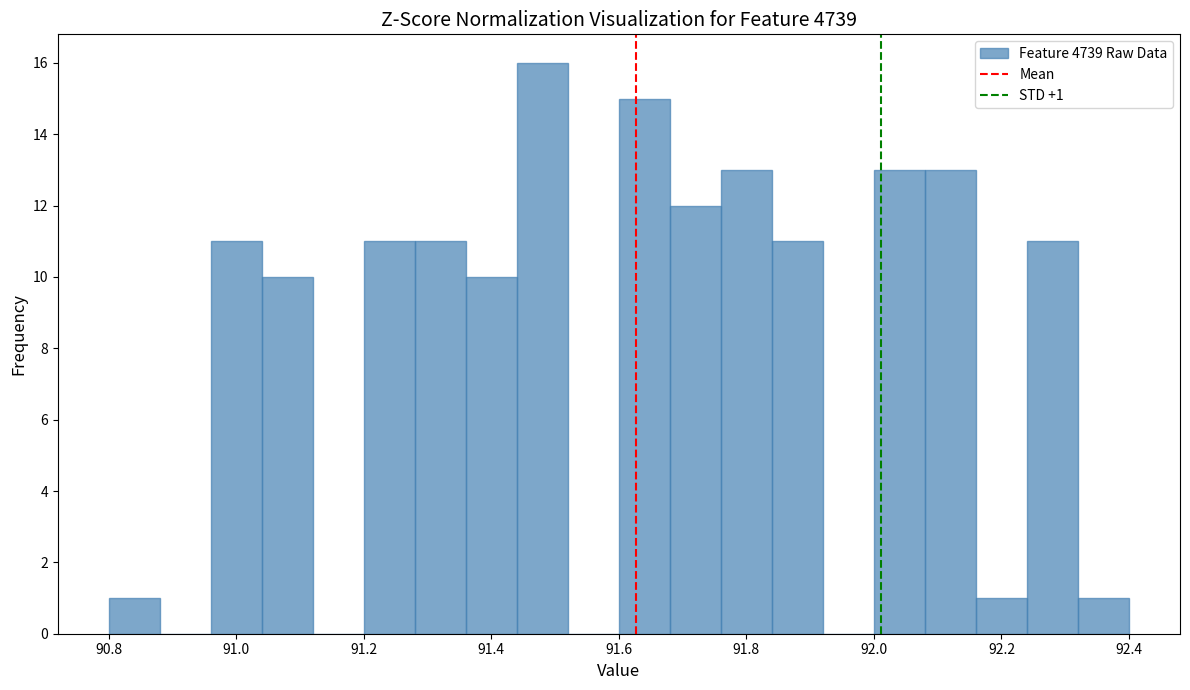

Which range on the x-axis has the tallest bar?

91.44 to 91.52